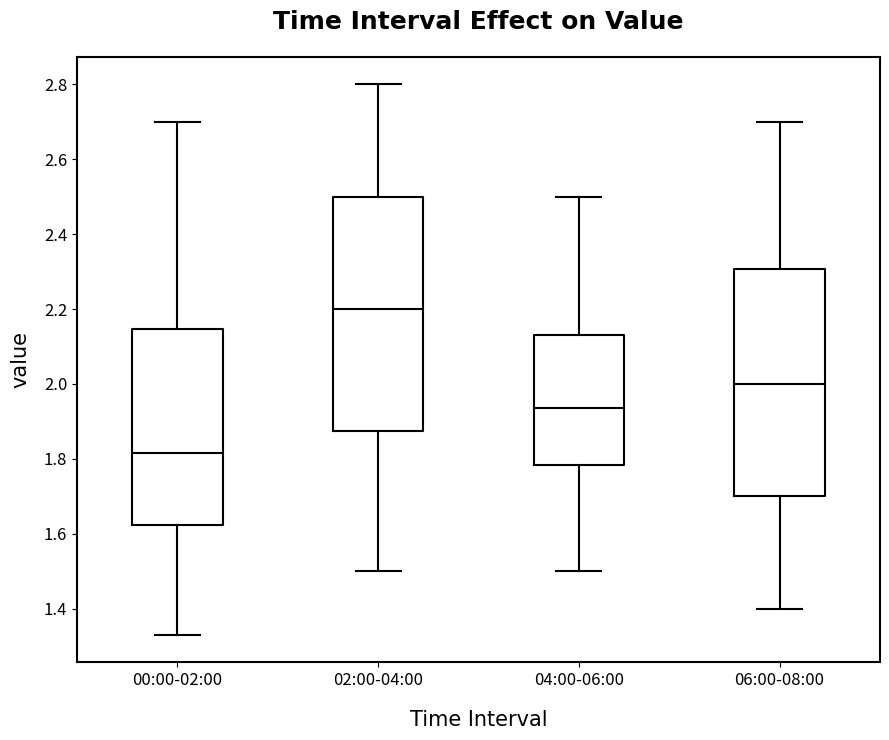

Reading left to right, transcribe this box plot: for each box, give where its median line is, the range the box spans, and where its two whiskers end, as read against the y-axis. The values are not printed on the chart, so give them approximately, as read against the axis.

00:00-02:00: median 1.82, box 1.62 to 2.14, whiskers 1.34 to 2.70
02:00-04:00: median 2.20, box 1.88 to 2.50, whiskers 1.50 to 2.80
04:00-06:00: median 1.94, box 1.78 to 2.14, whiskers 1.50 to 2.50
06:00-08:00: median 2.00, box 1.70 to 2.30, whiskers 1.40 to 2.70